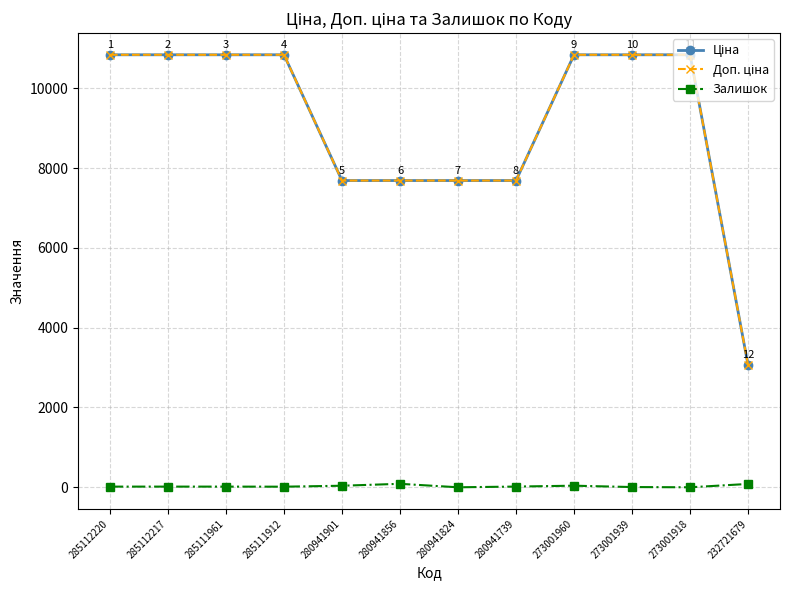

What is the total value across all series at 273001918?

21680.2